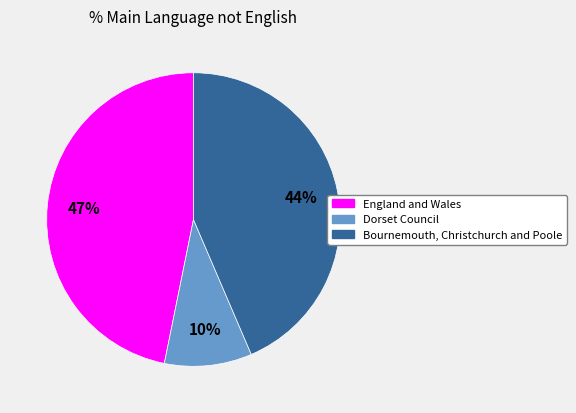

What is the ratio of the value at Bournemouth, Christchurch and Poole to the value at England and Wales?

0.9